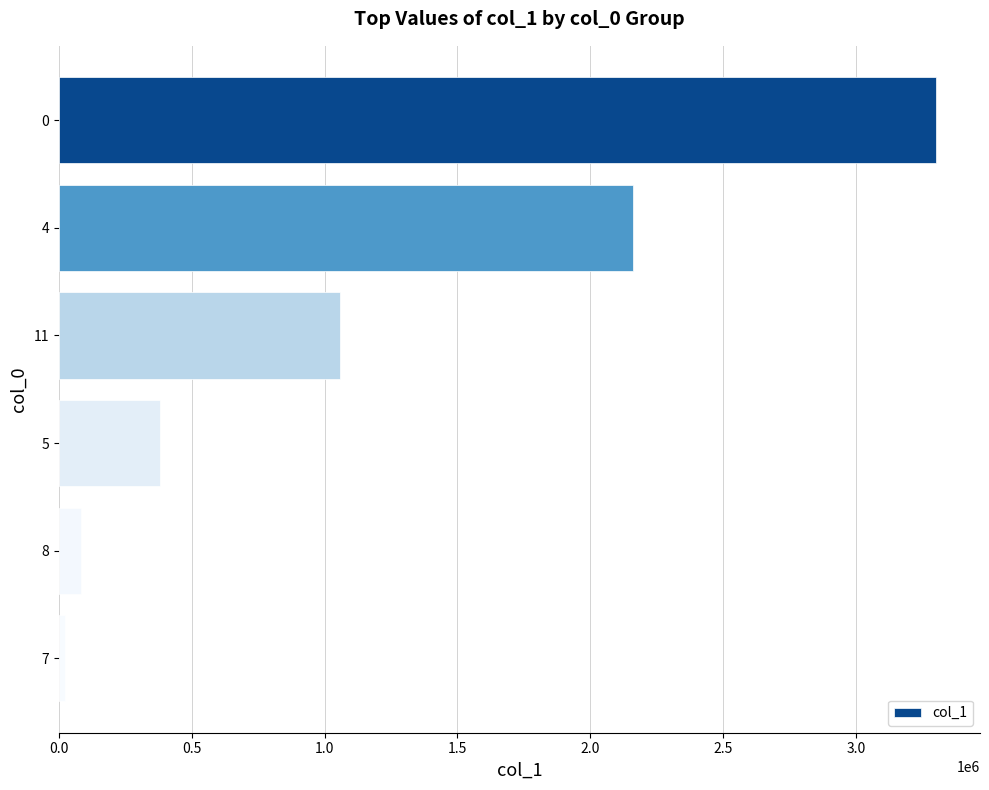

What is the average value?

1167865